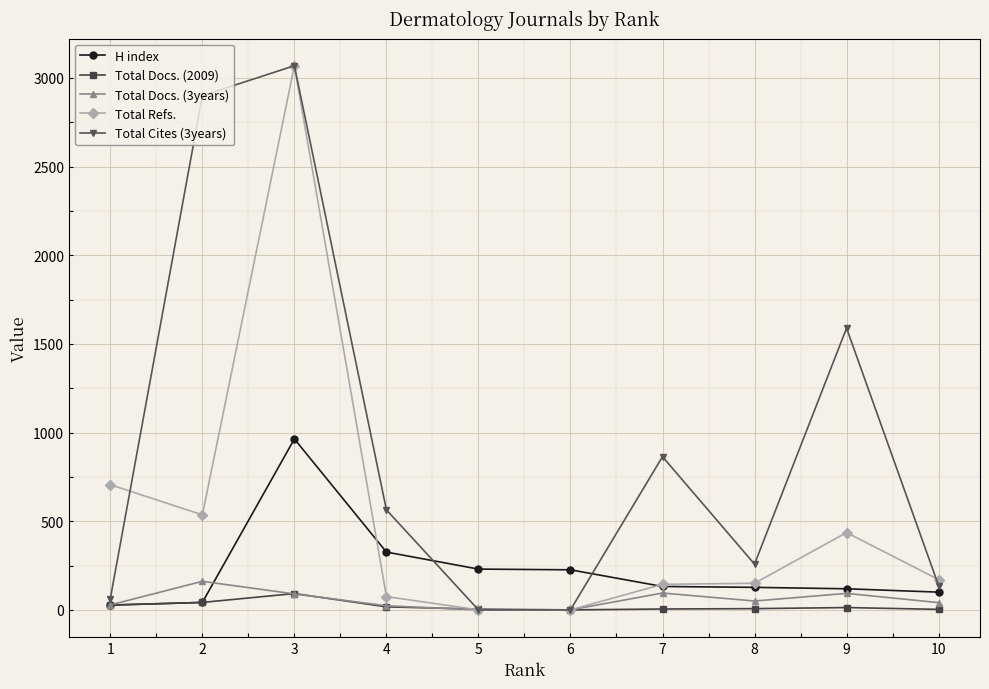

Read the Total Docs. (3years) value at 3.

90